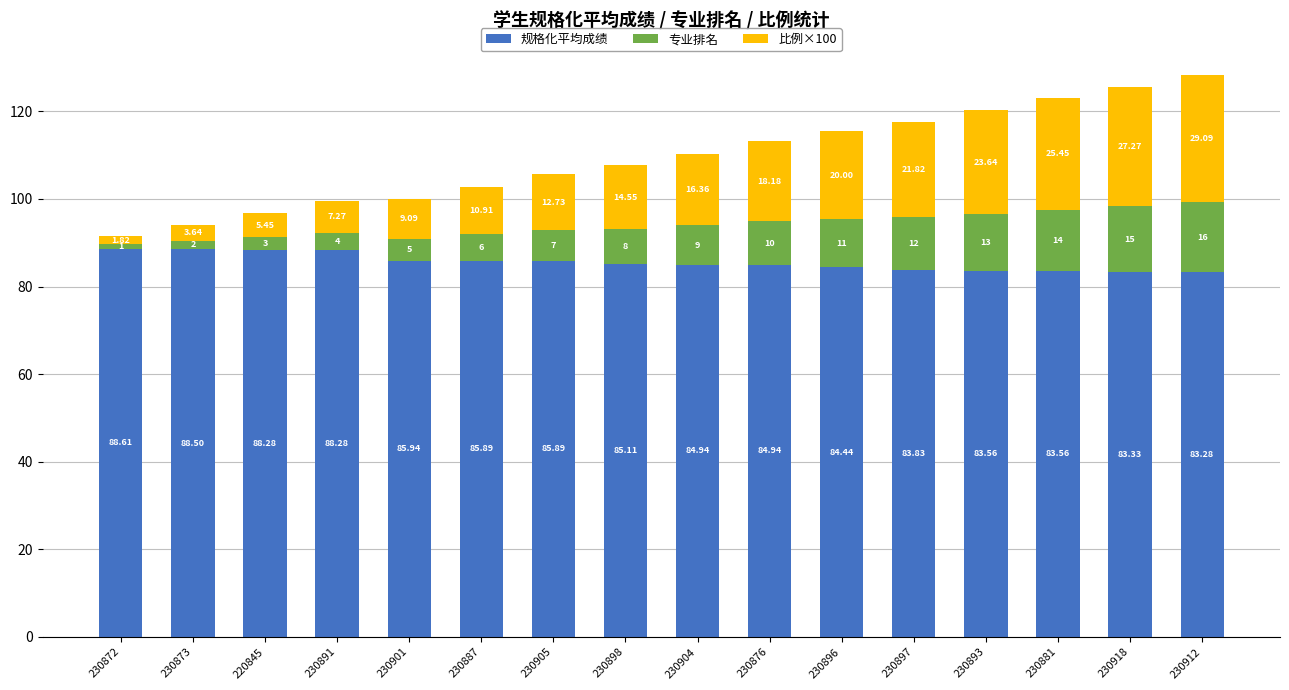

What is the total value across all series at 230872?

91.4